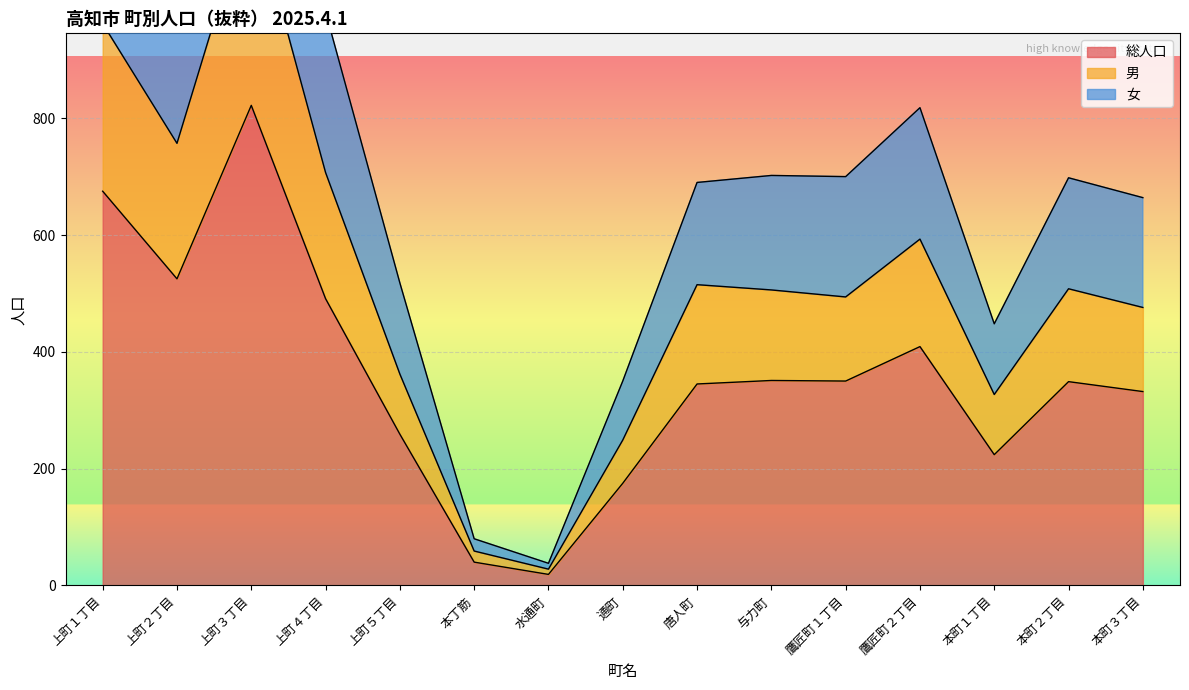

Is it true that 総人口 equals 259 at 上町５丁目?

True